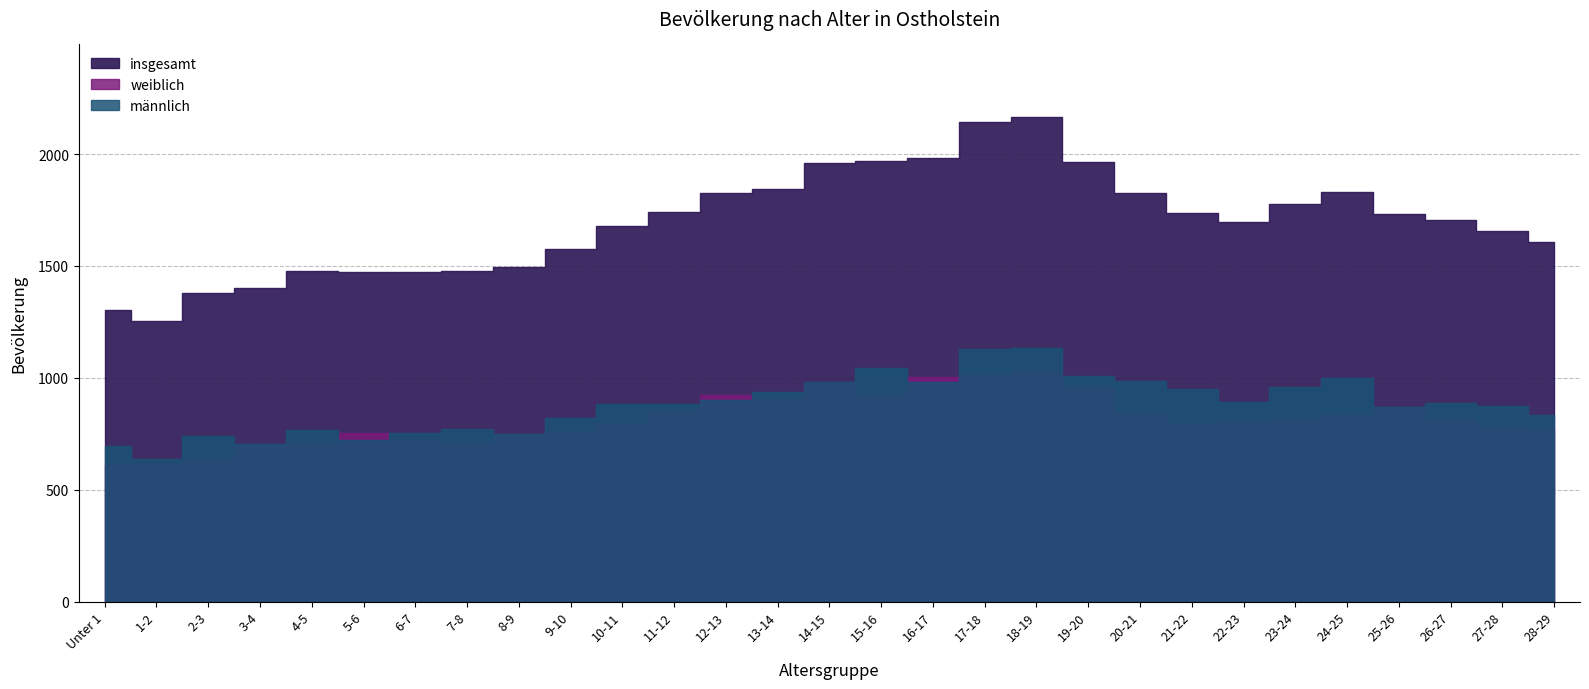

The männlich series shows 1538 at 22-23. True or false?

False